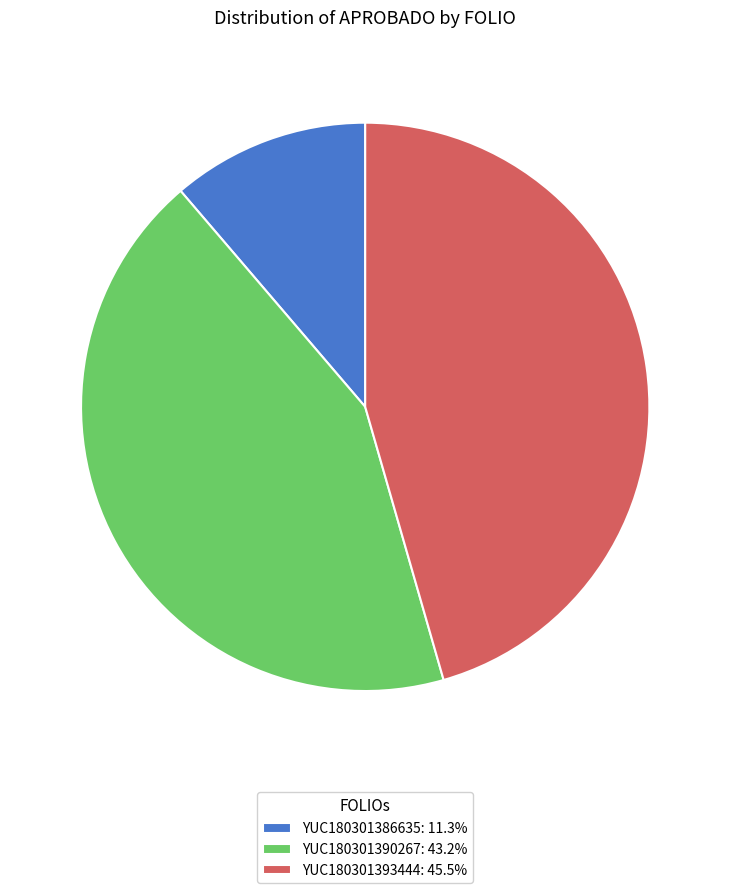

The YUC180301393444 slice represents 46% of the pie. True or false?

True